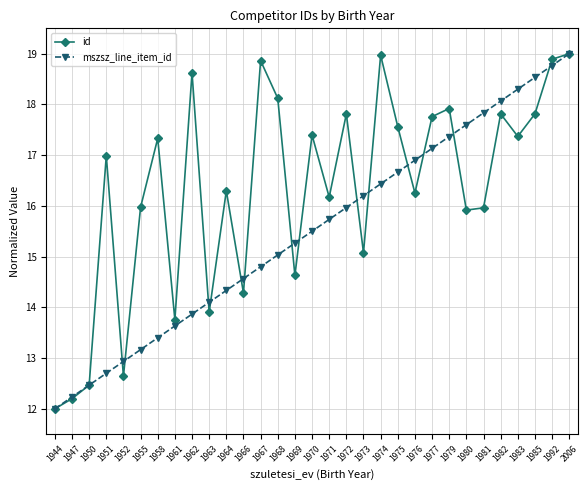

At 1958, list the series in order from smallest to largest.

mszsz_line_item_id, id